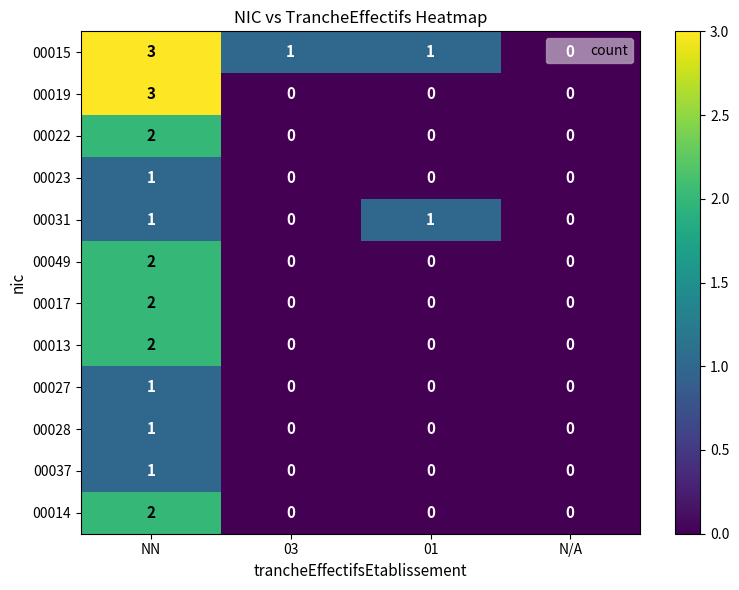

How many data points does each series have?

4